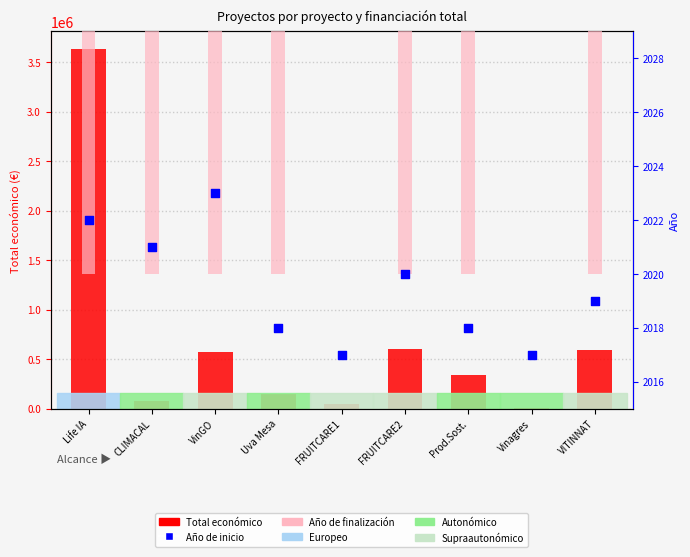

Which series has the largest total across all categories?

Total económico